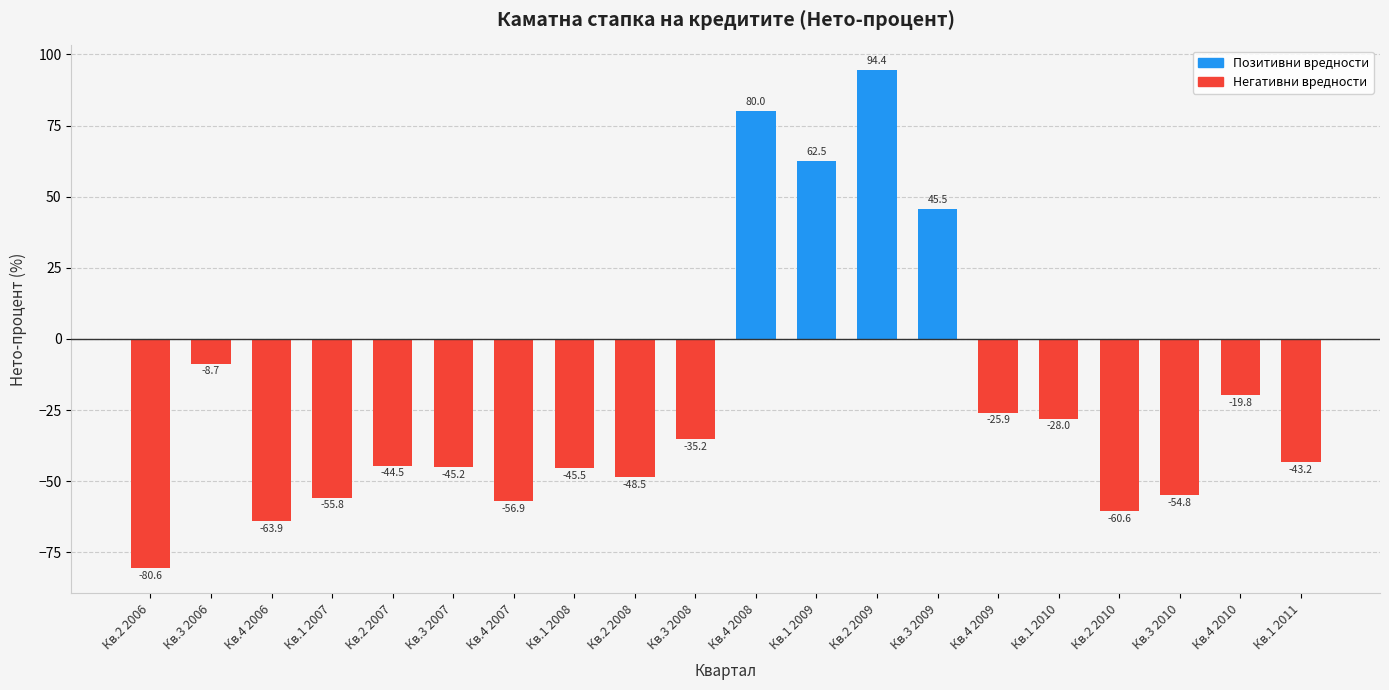

What is the average value?

-21.7